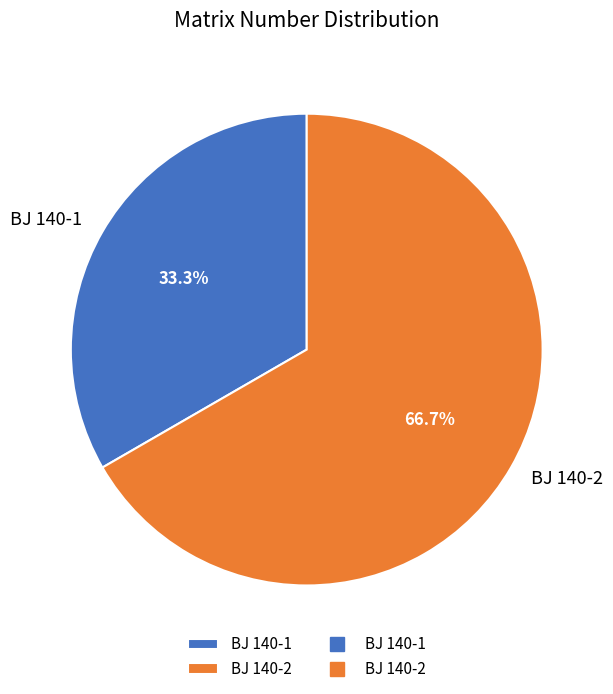

The BJ 140-1 slice represents 33% of the pie. True or false?

True